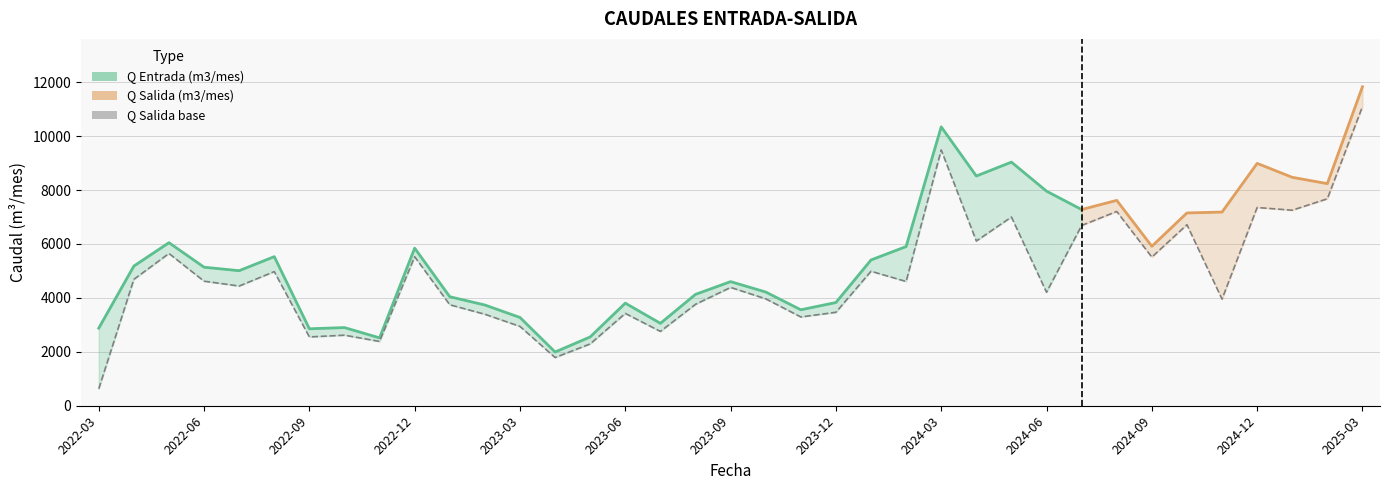

True or false: the data shows 3293.0 at 2023-11.

True